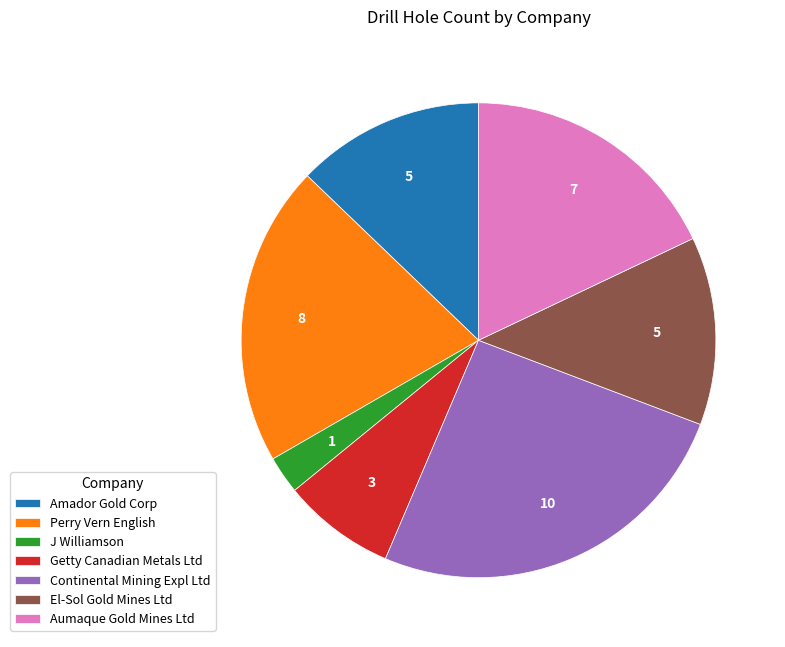

What is the ratio of the value at Getty Canadian Metals Ltd to the value at El-Sol Gold Mines Ltd?

0.6